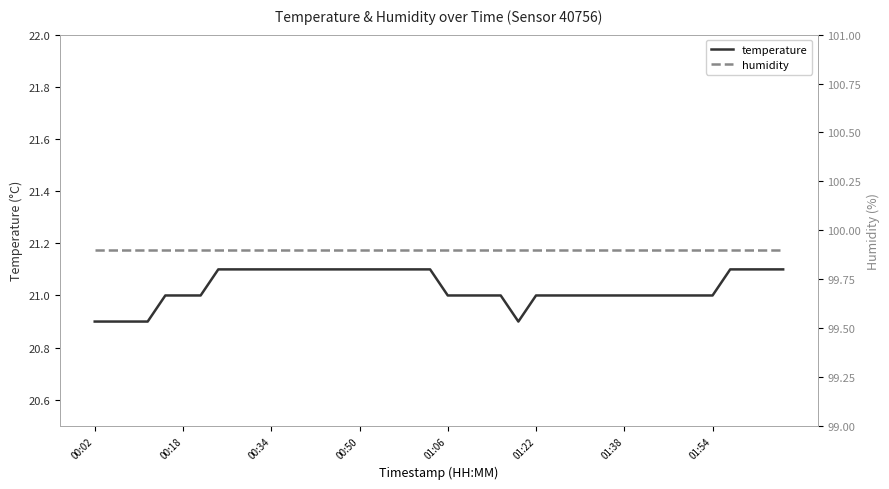

True or false: humidity and temperature cross at least once.

False